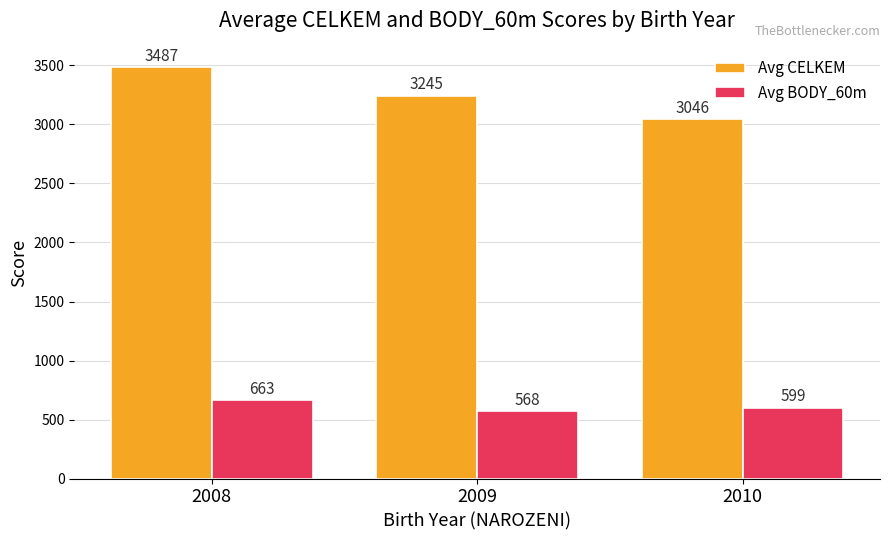

Which series has the widest spread of values?

Avg CELKEM